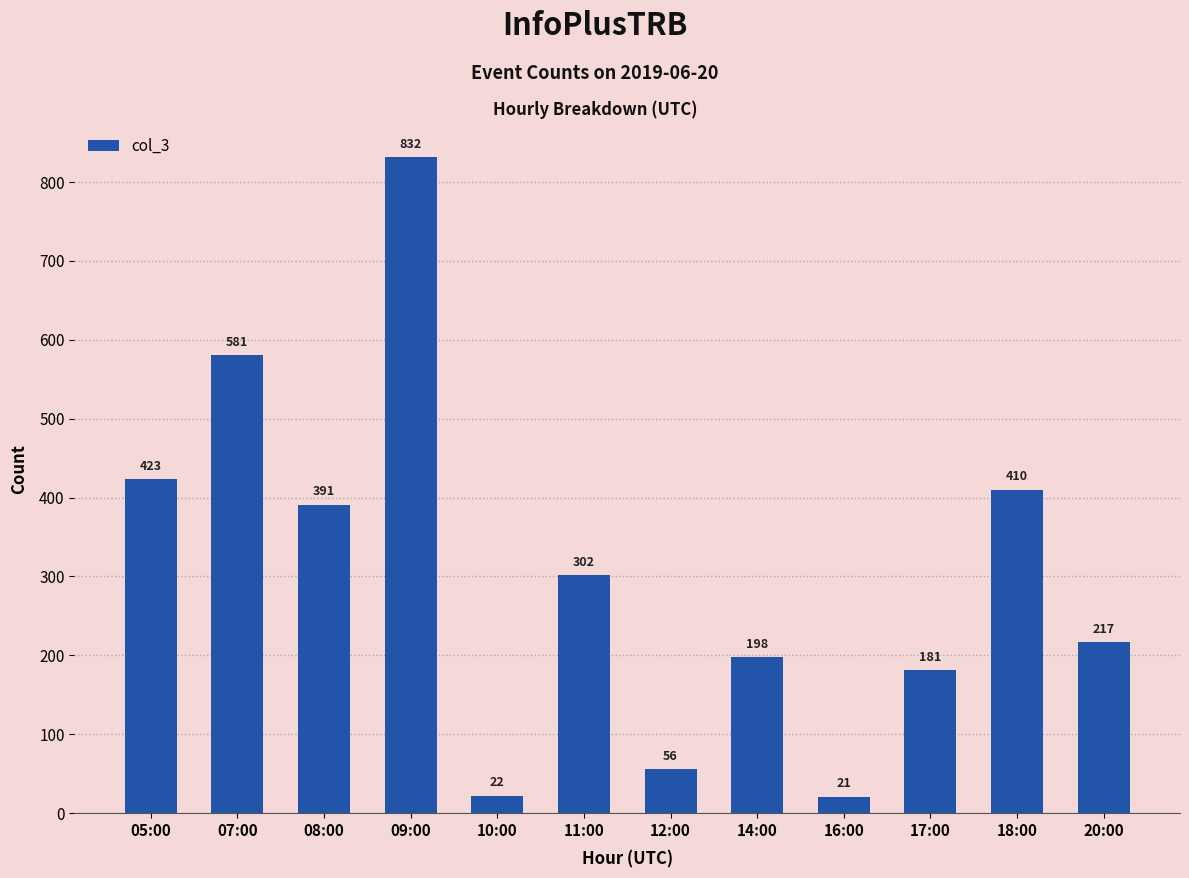

How many values are below 302?

6